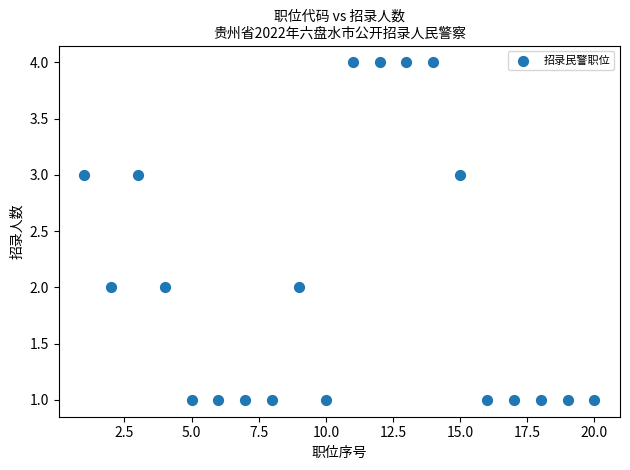

What is the range of X values (max minus min)?

19